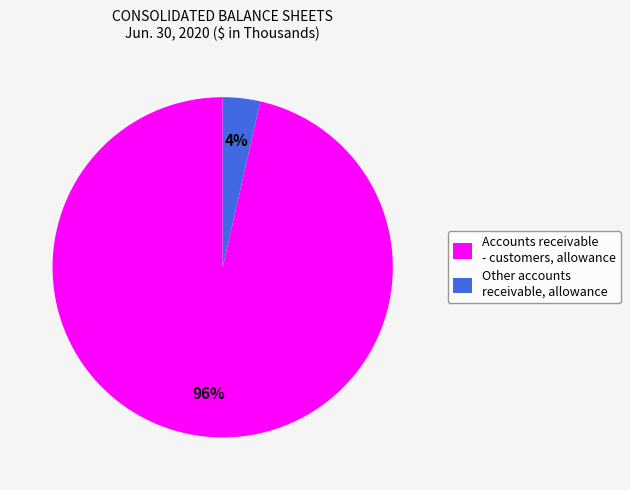

Rank the categories by value from highest to lowest.

Accounts receivable - customers, allowance, Other accounts receivable, allowance